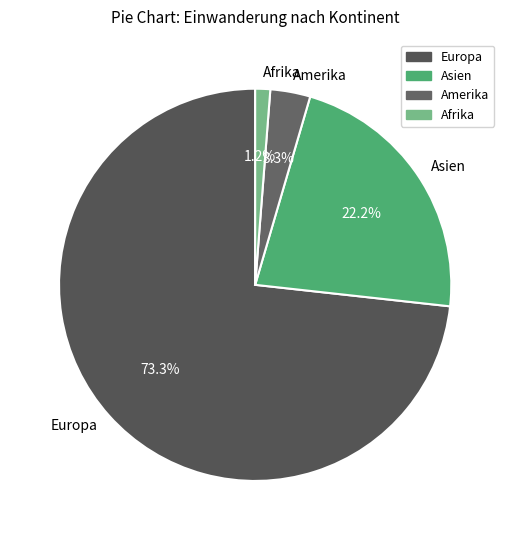

Is it true that Amerika is 16% of the pie?

False